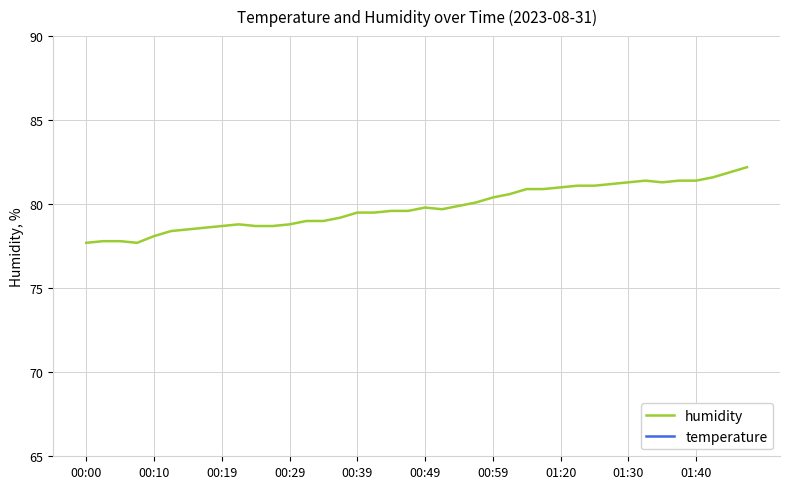

What position from the right is 13?

27